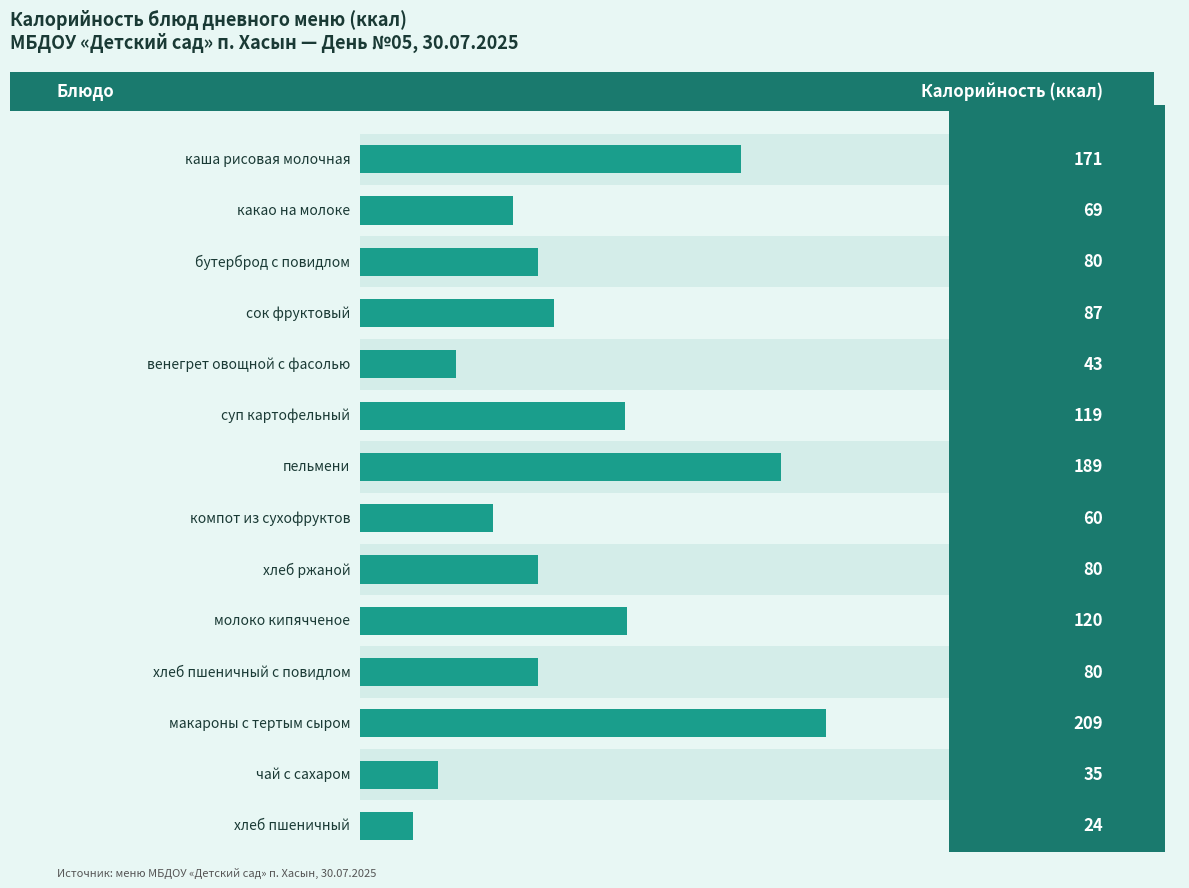

How many data points are above 80?

6